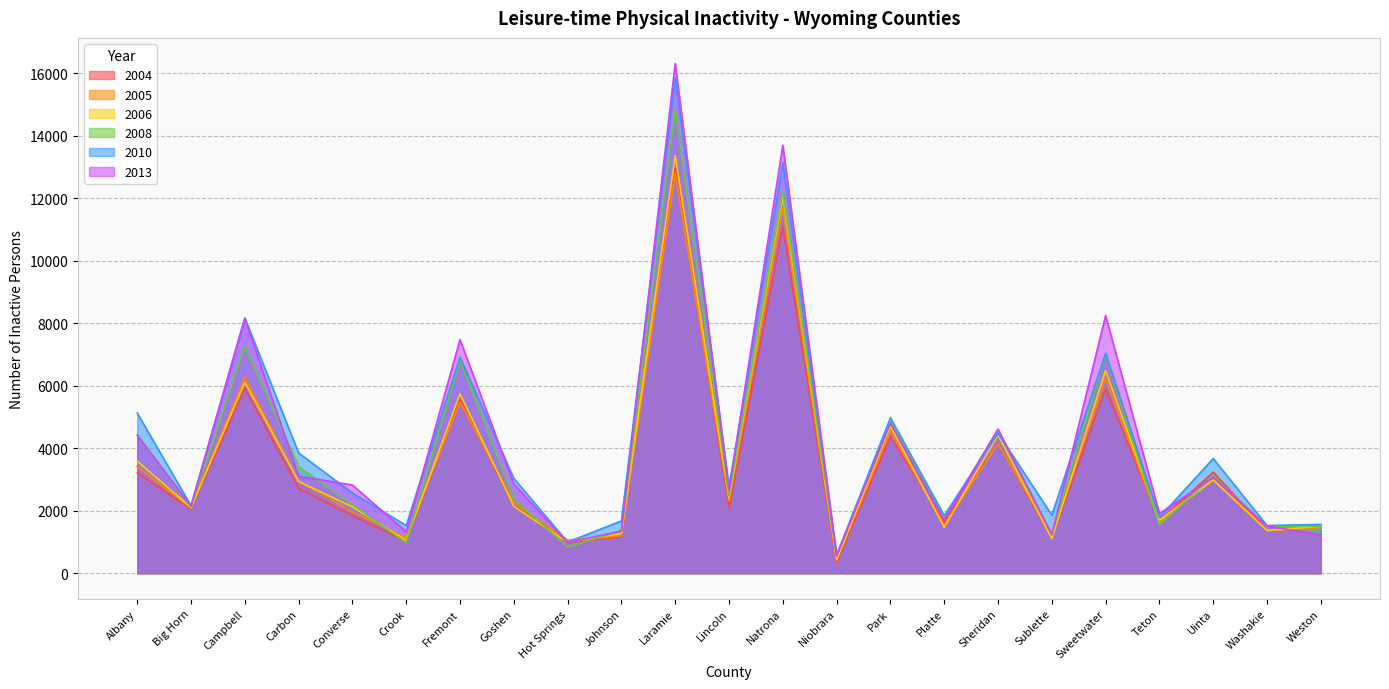

What is the average value of the 2004 series?

3397.2